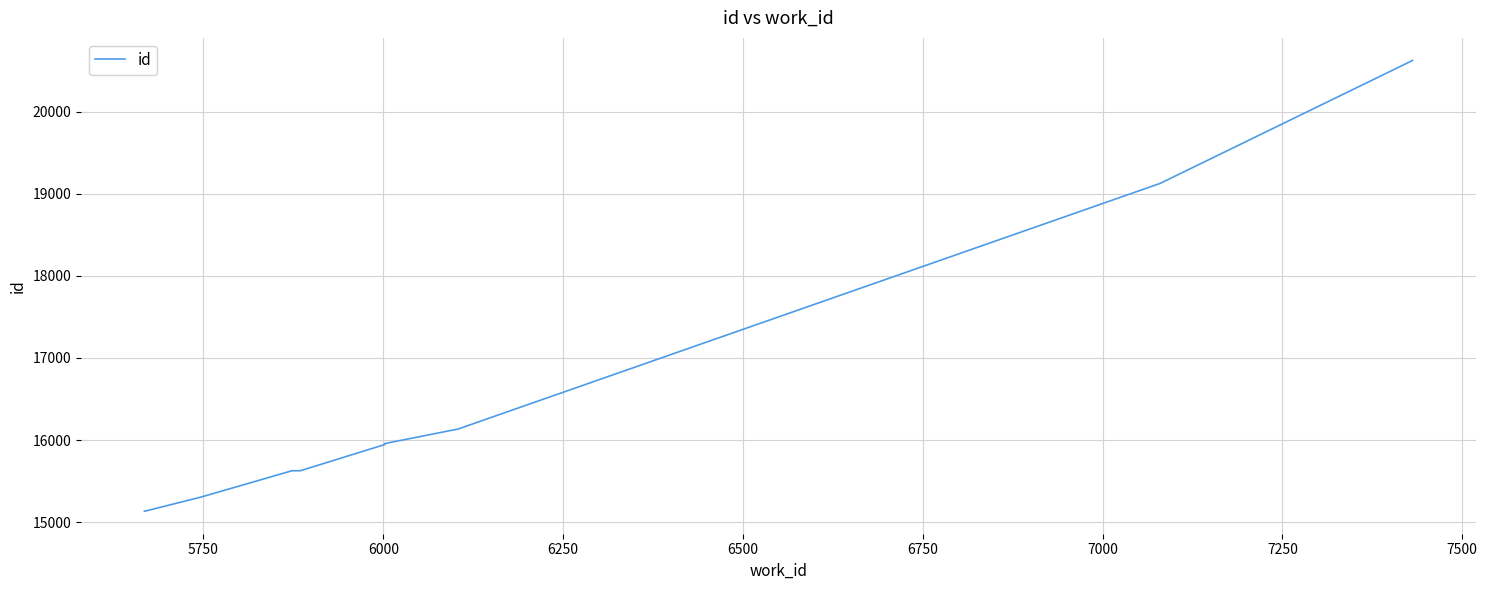

How many lines are shown in the chart?

1